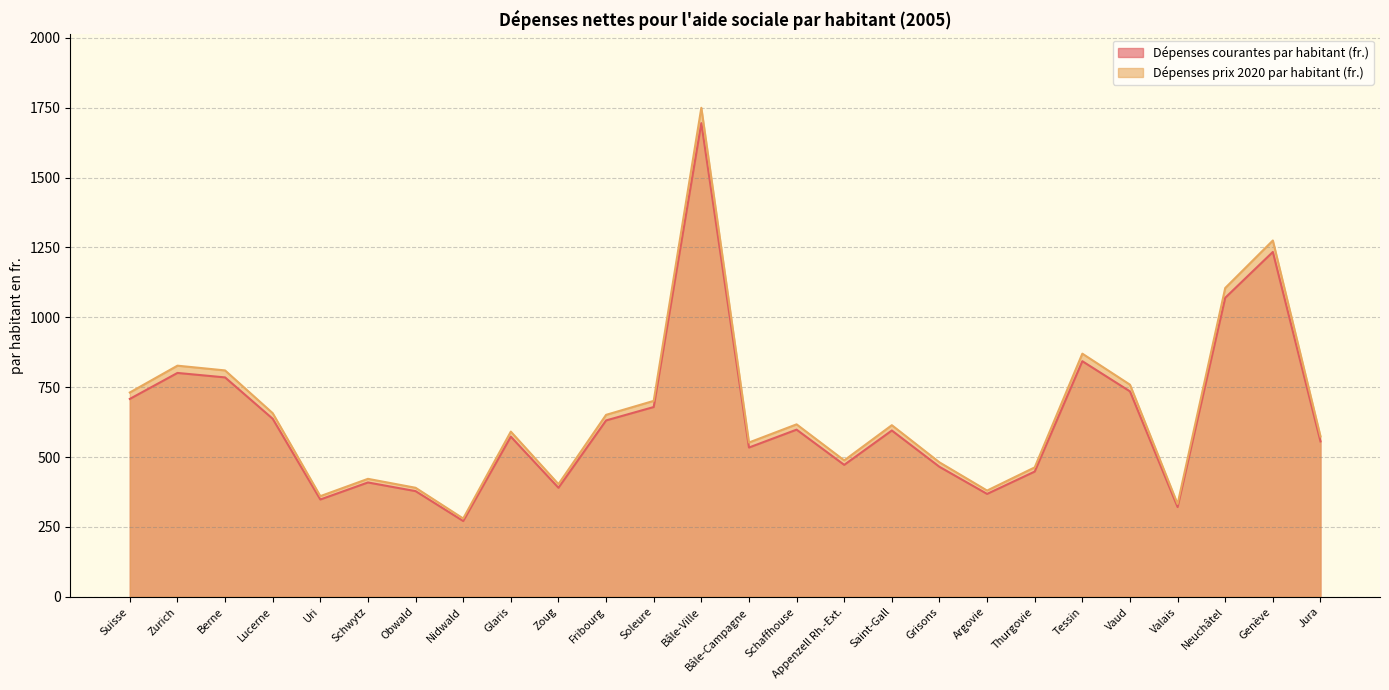

List the labels in order of Dépenses prix 2020 par habitant (fr.) value, largest first.

Bâle-Ville, Genève, Neuchâtel, Tessin, Zurich, Berne, Vaud, Suisse, Soleure, Lucerne, Fribourg, Schaffhouse, Saint-Gall, Glaris, Jura, Bâle-Campagne, Appenzell Rh.-Ext., Grisons, Thurgovie, Schwytz, Zoug, Obwald, Argovie, Uri, Valais, Nidwald